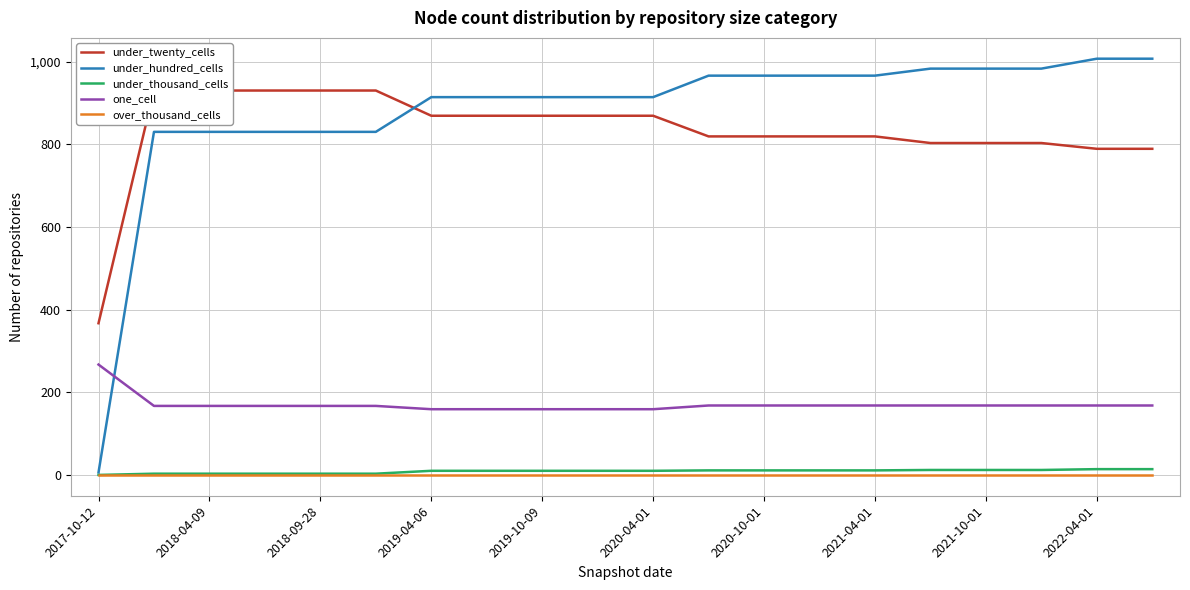

What is the maximum value for one_cell?

267